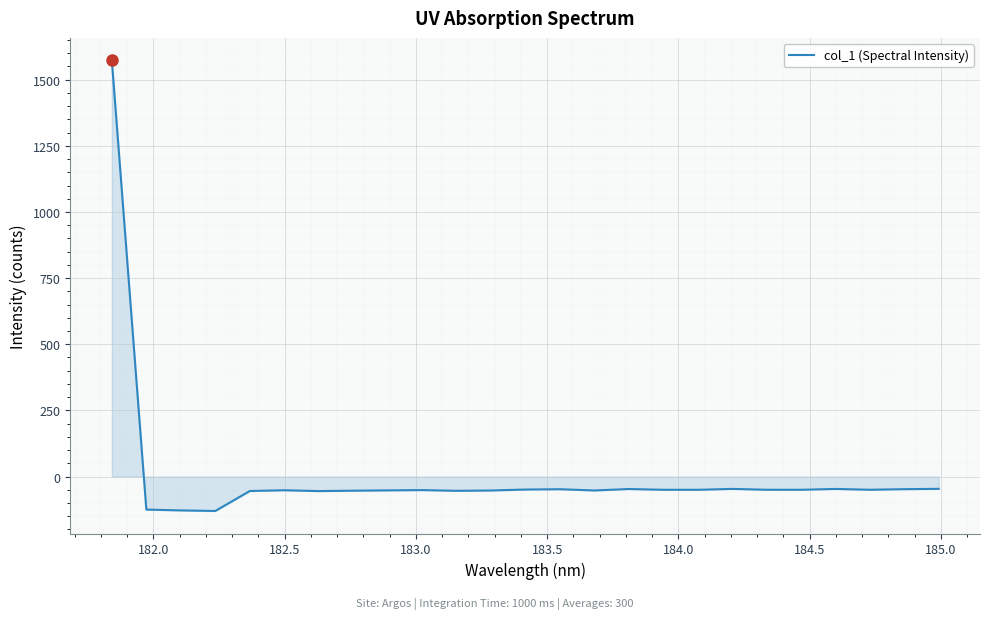

Count the number of categories in the chart.

25